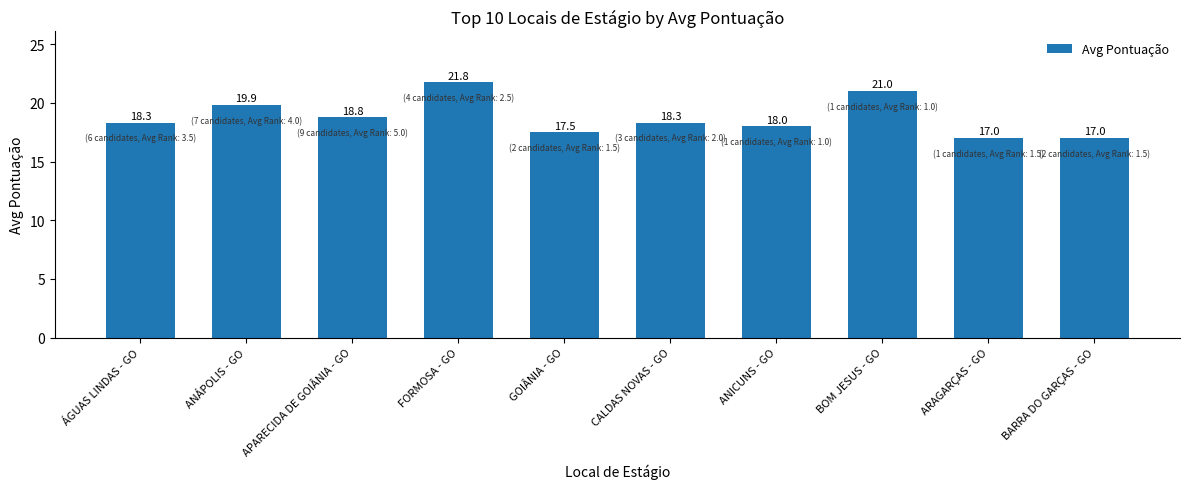

Approximately how many times larger is the value at BOM JESUS - GO compared to BARRA DO GARÇAS - GO?

1.2